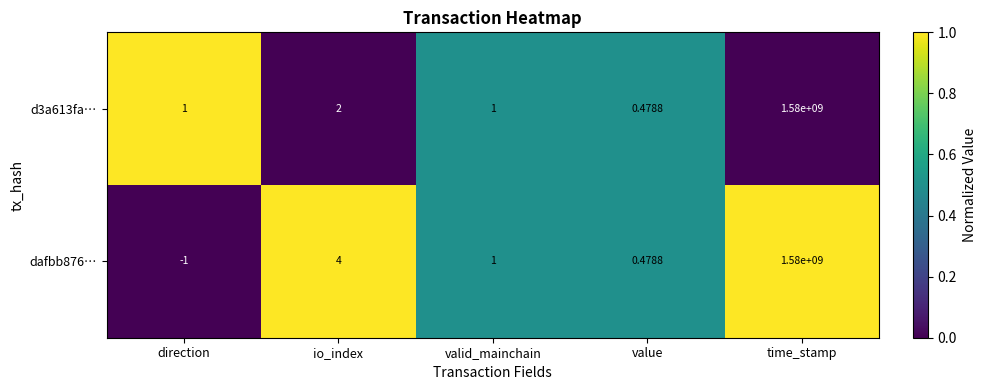

Which category has the highest value in the d3a613fa… series?

time_stamp